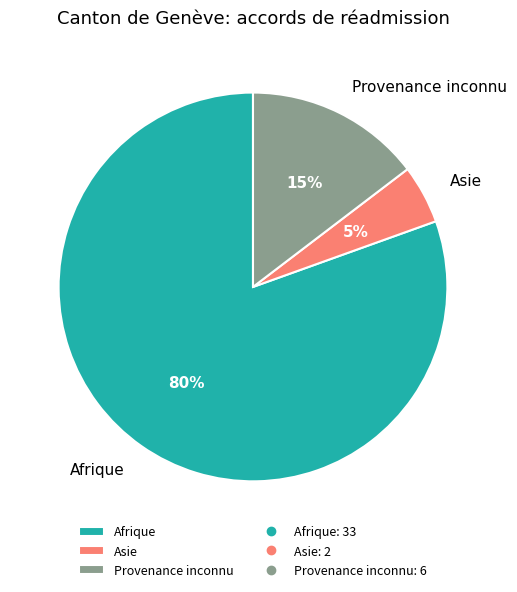

Between Afrique and Asie, which is larger?

Afrique